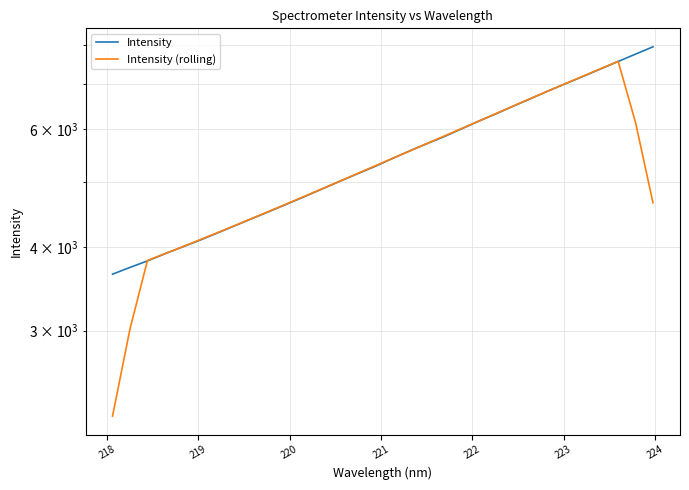

Which series ends up on top after the final intersection of Intensity (rolling) and Intensity?

Intensity